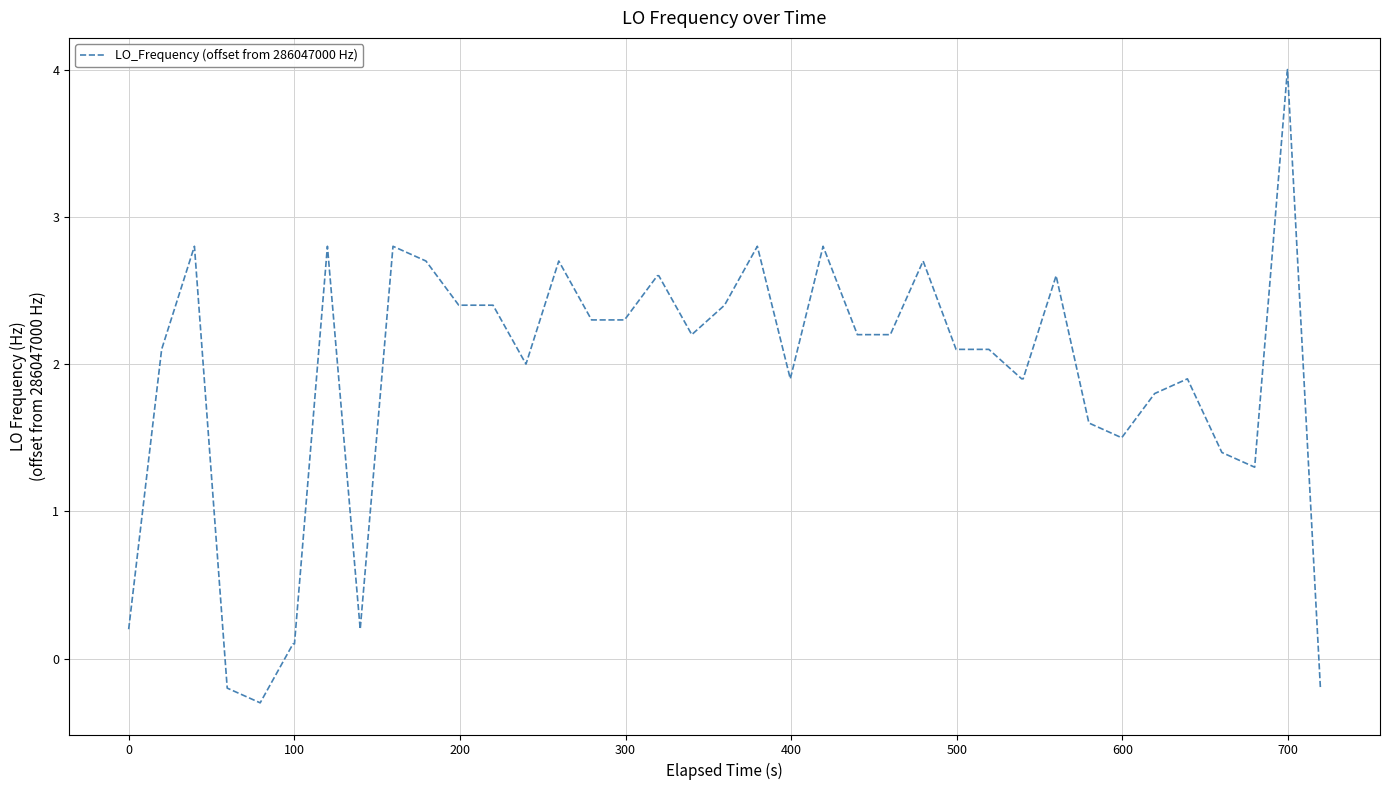

What is the difference between the maximum and minimum values?

4.3